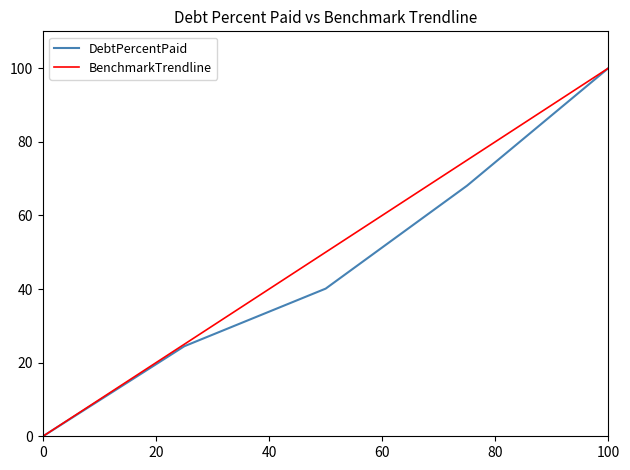

What is the maximum value for BenchmarkTrendline?

100.0